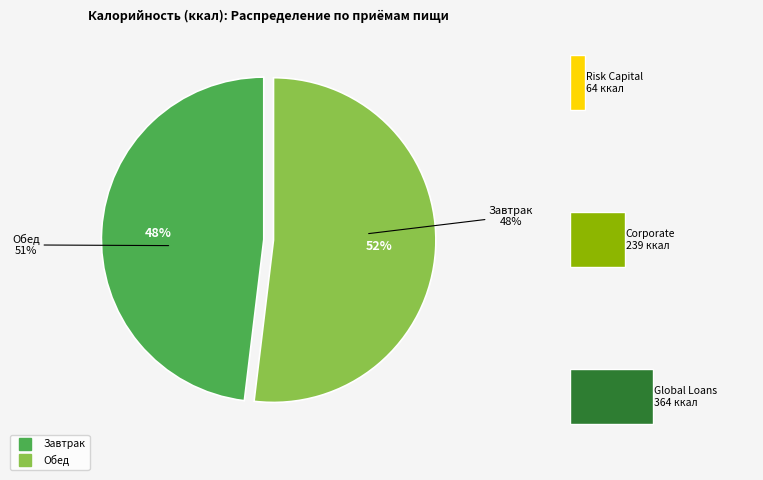

Which category has the biggest portion of the pie?

Обед